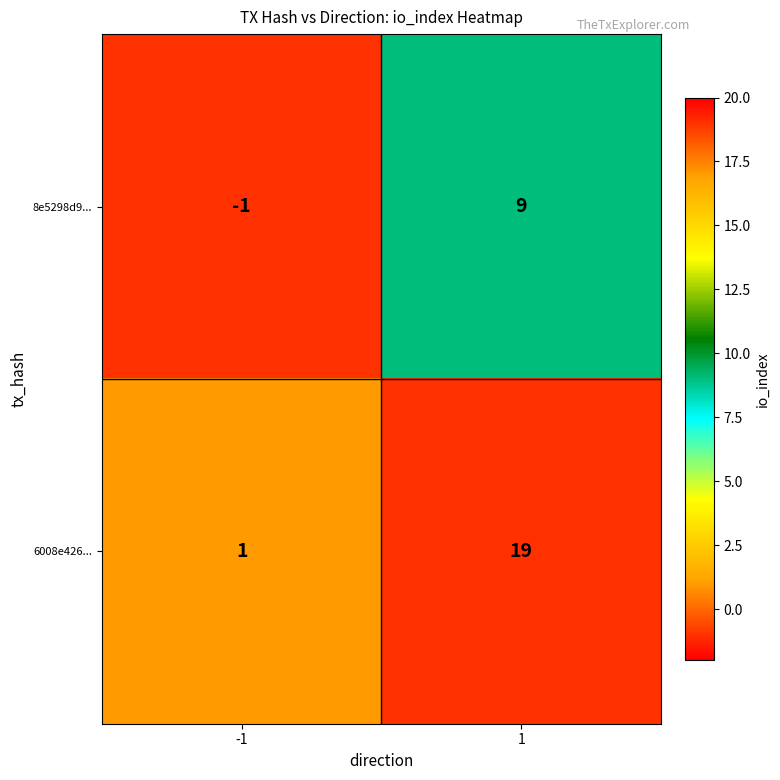

What is the sum of all 8e5298d9... values?

8